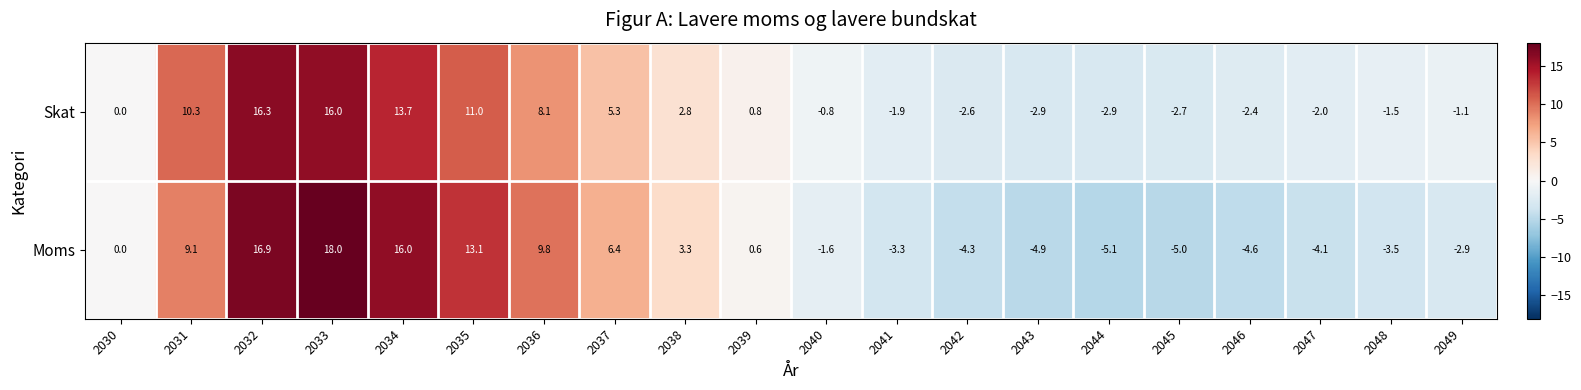

What is the sum of all Skat values?

63.5